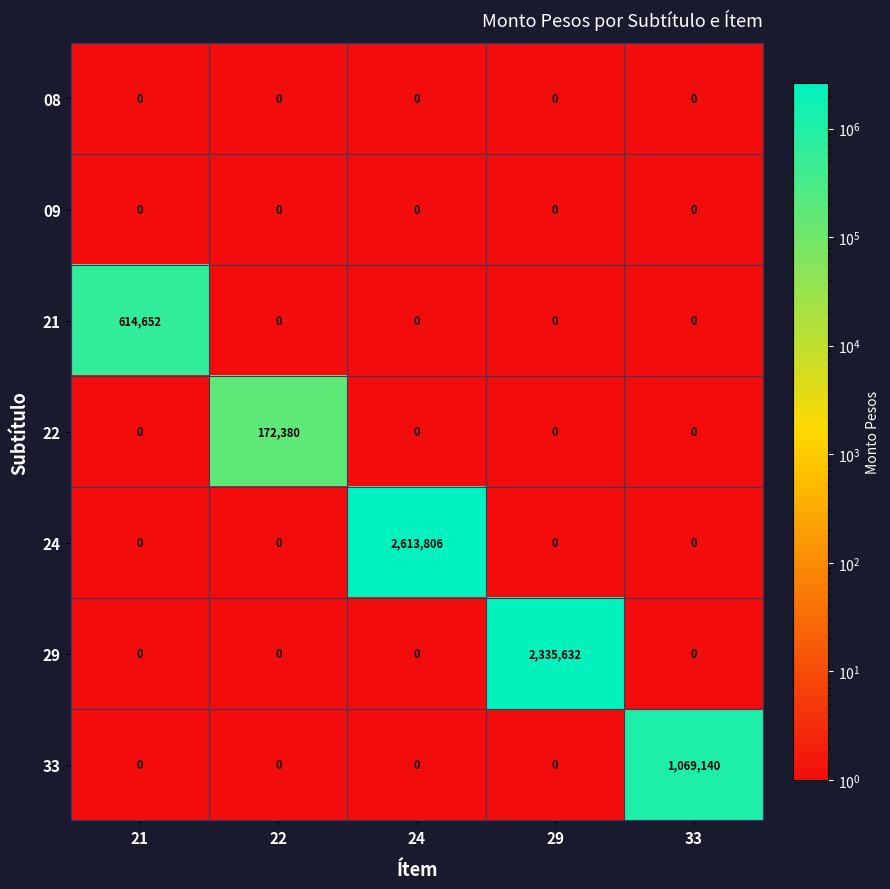

How many data points does each series have?

5